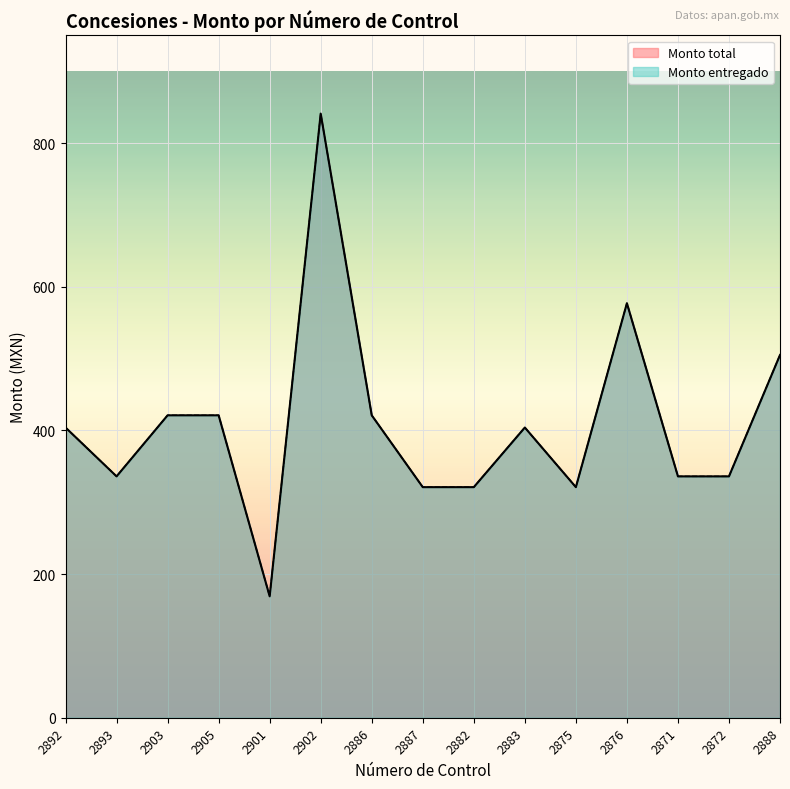

True or false: Monto total and Monto entregado intersect in this chart.

False